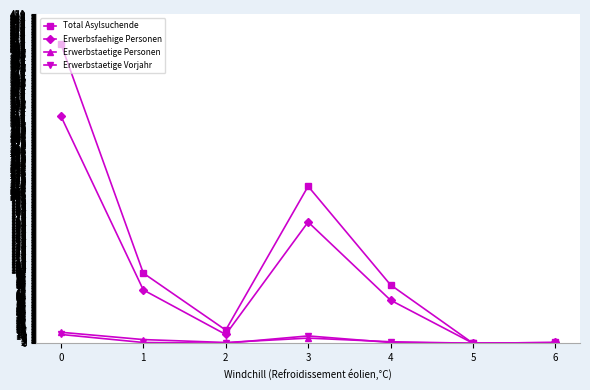

At how many categories does at least one series exceed 105?

2